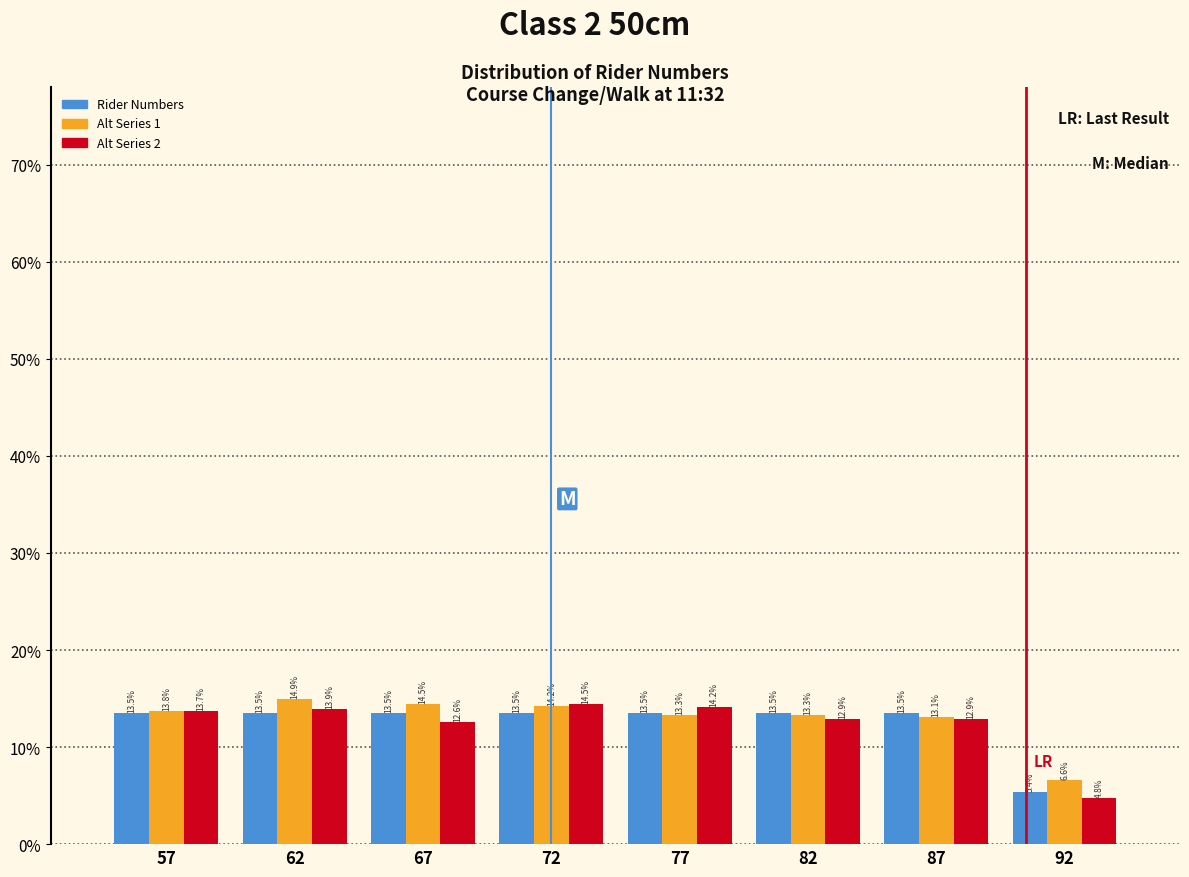

Does the chart contain any negative values?

No